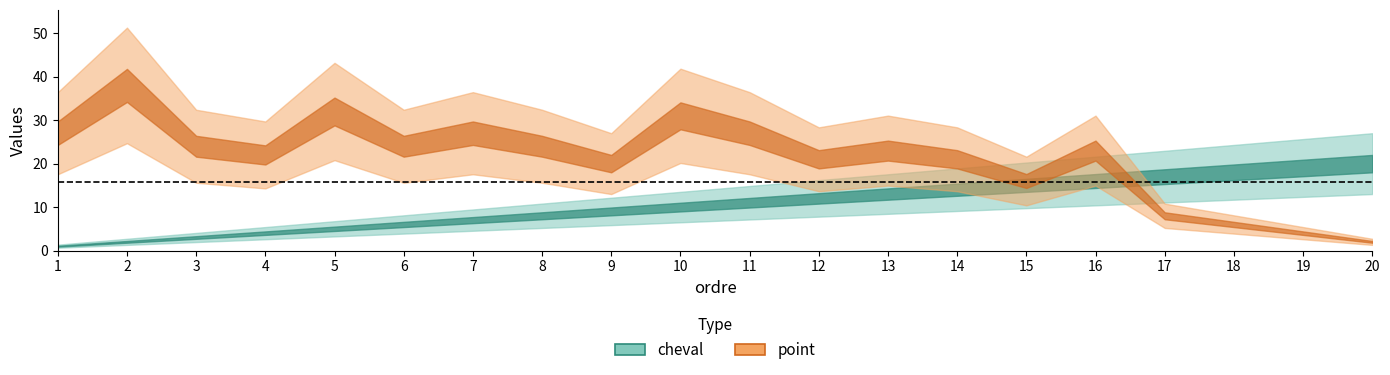

List the series in order of their overall mean, highest first.

point, cheval